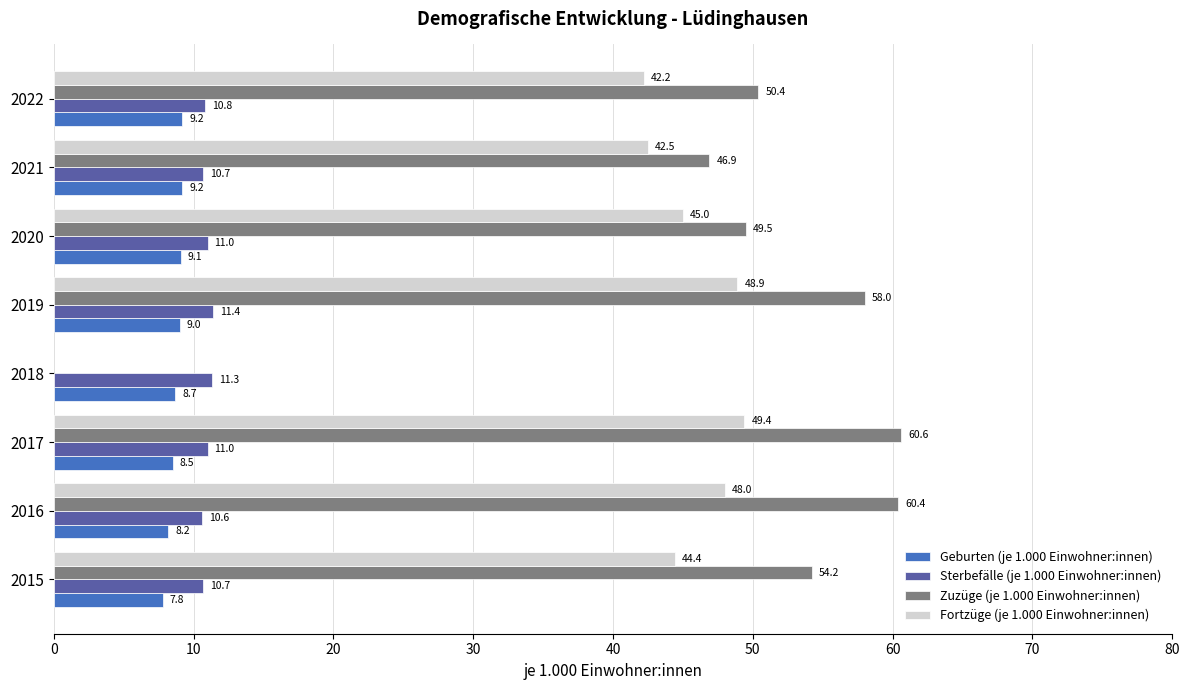

The Sterbefälle (je 1.000 Einwohner:innen) series shows 6.3 at 2022. True or false?

False